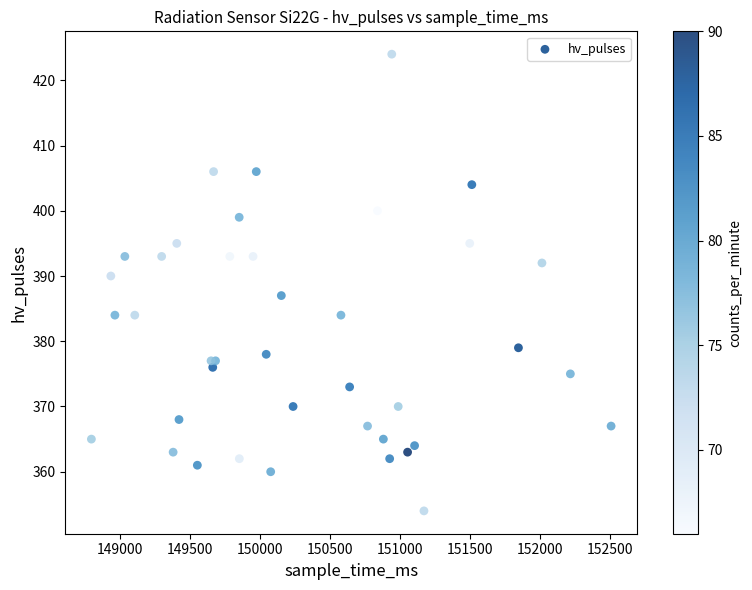

What Y value in the scatter plot is closest to 389?

390